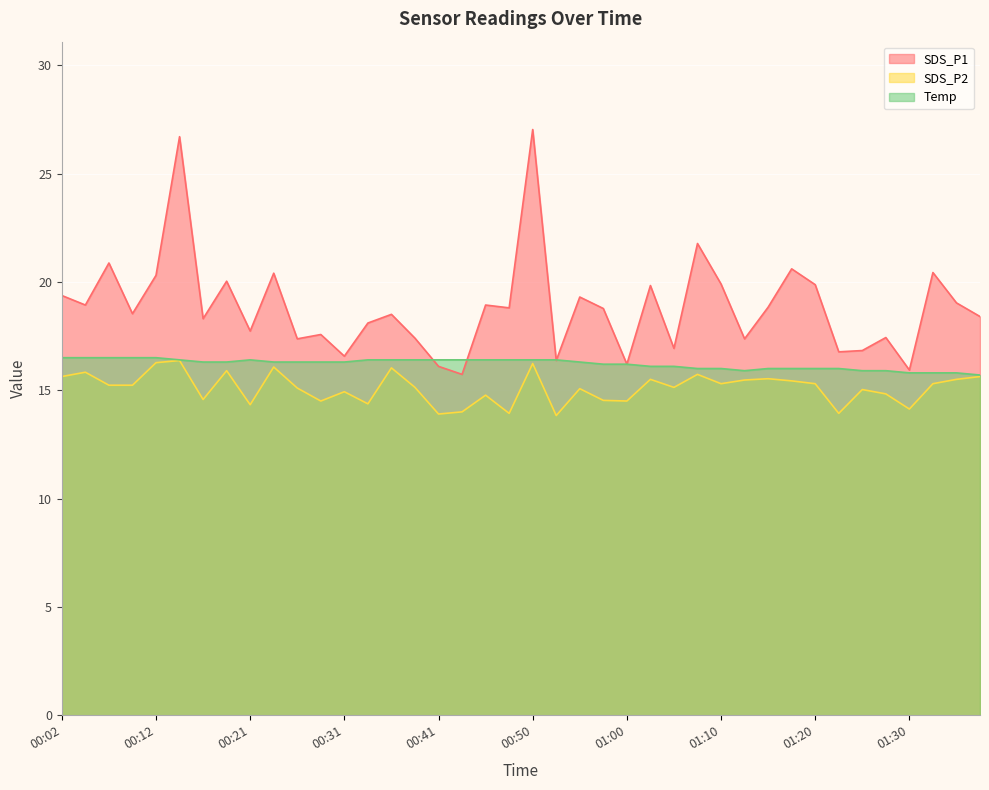

What is the average value of the SDS_P2 series?

15.1